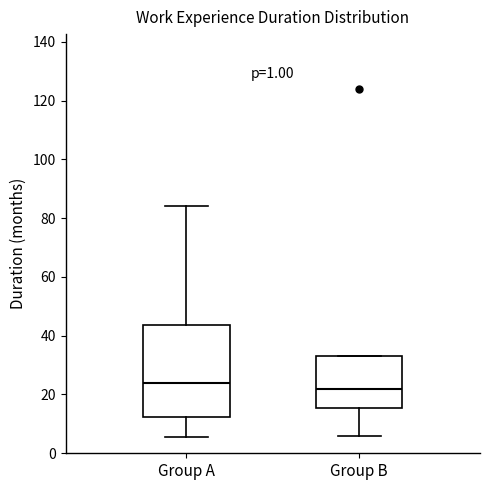

Reading left to right, read every box against the y-axis: the position of its median line, the range the box covers, and the ends of its whiskers. The values are not printed on the chart, so give them approximately, as read against the axis.

Group A: median 24, box 12 to 44, whiskers 6 to 84
Group B: median 22, box 16 to 34, whiskers 6 to 34